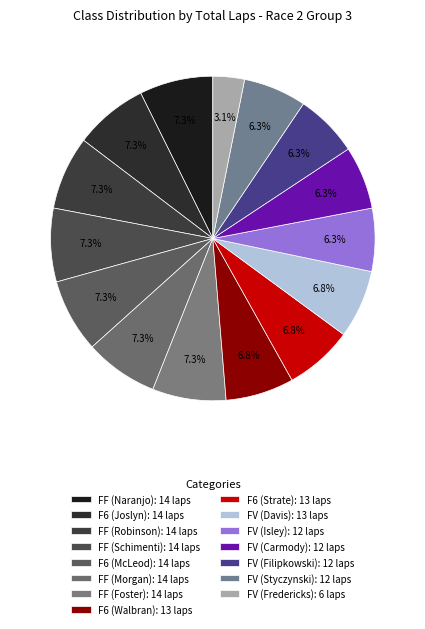

Count the number of slices in the pie.

15